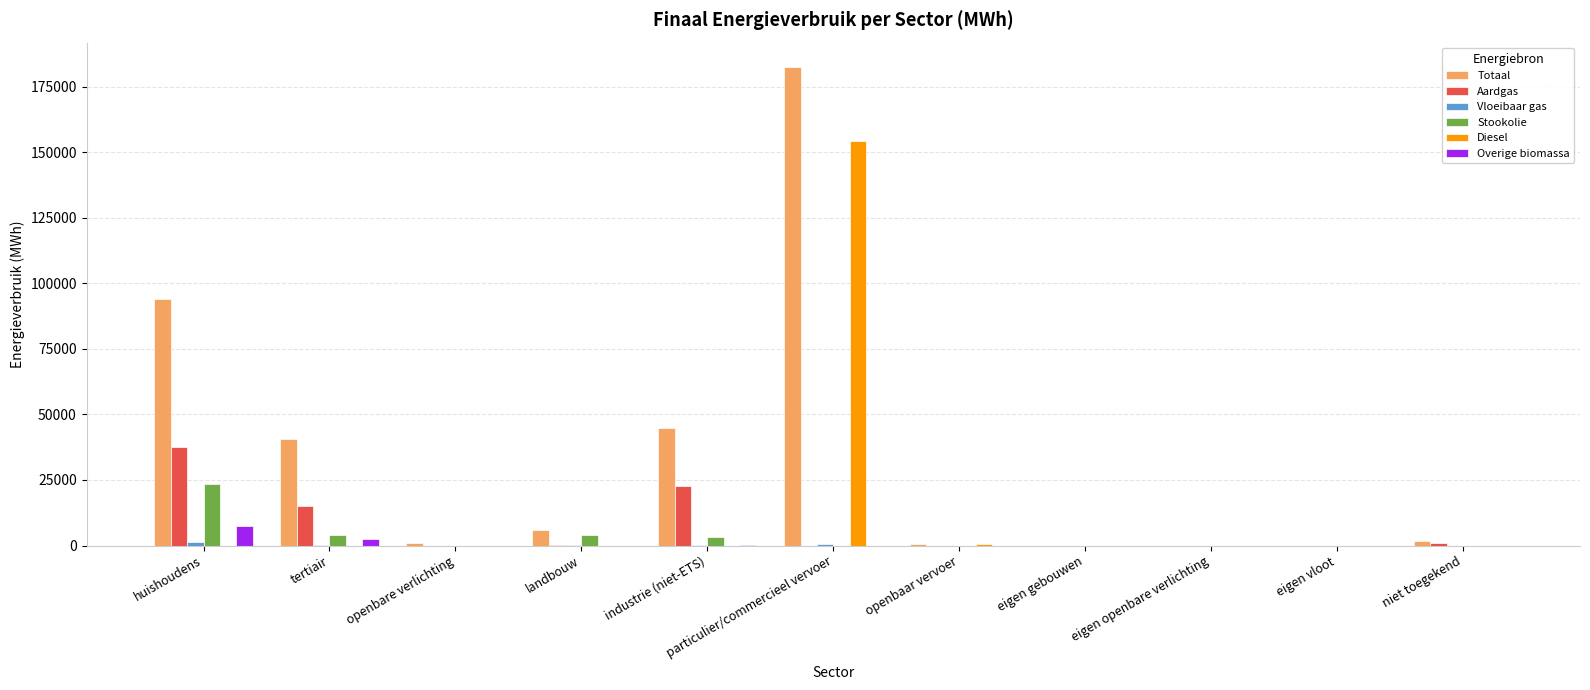

At which category is the sum across all series the highest?

particulier/commercieel vervoer